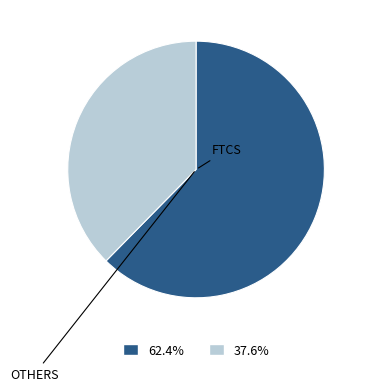

Is there a majority slice in this chart?

Yes